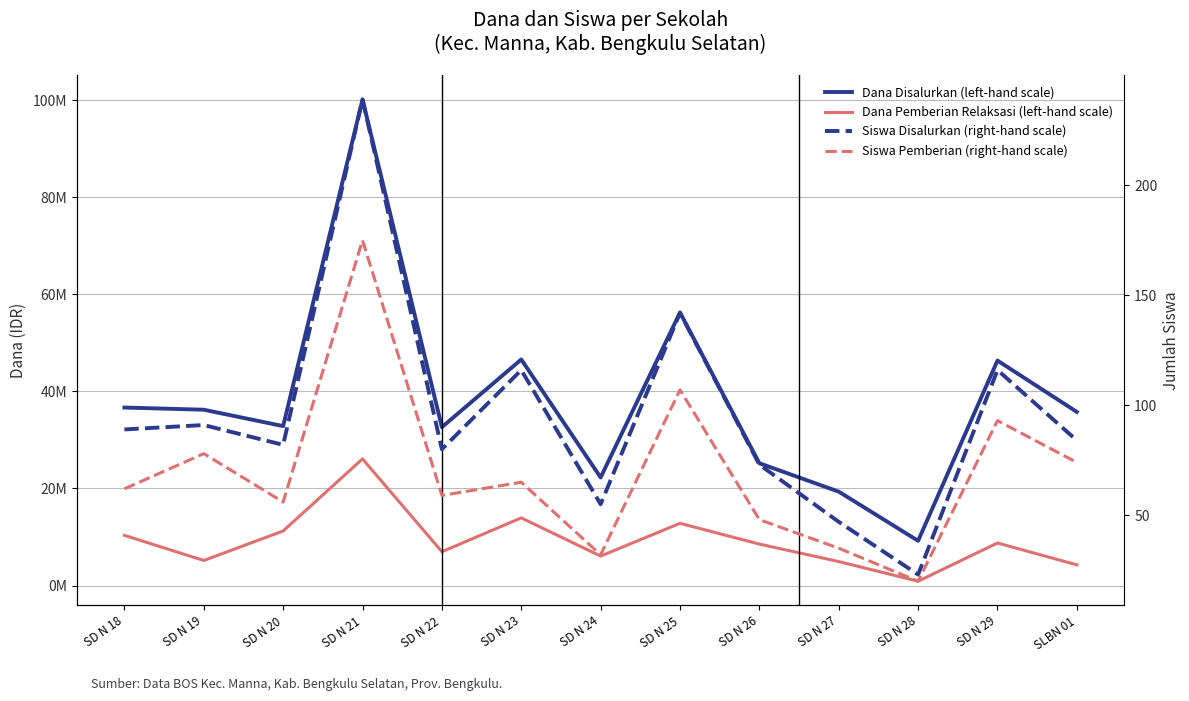

What is the label of the 9th point from the right?

SD N 22